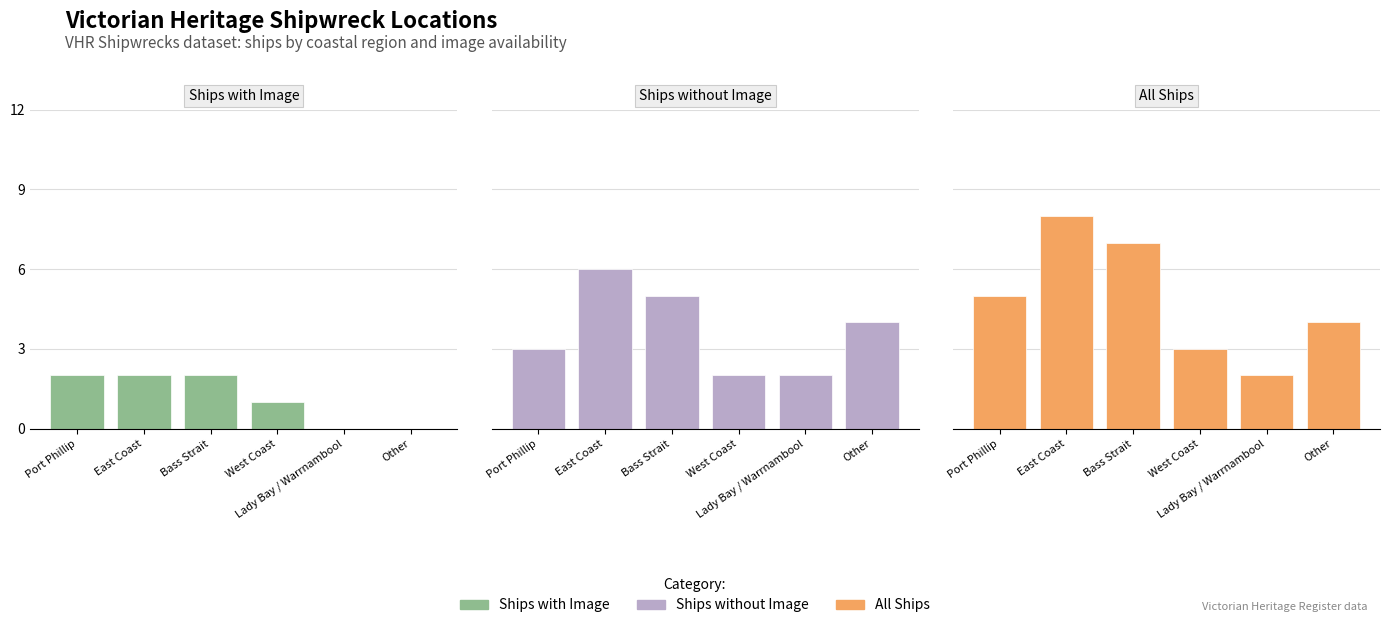

Is the value of Ships without Image at Other greater than the value of All Ships at Port Phillip?

No